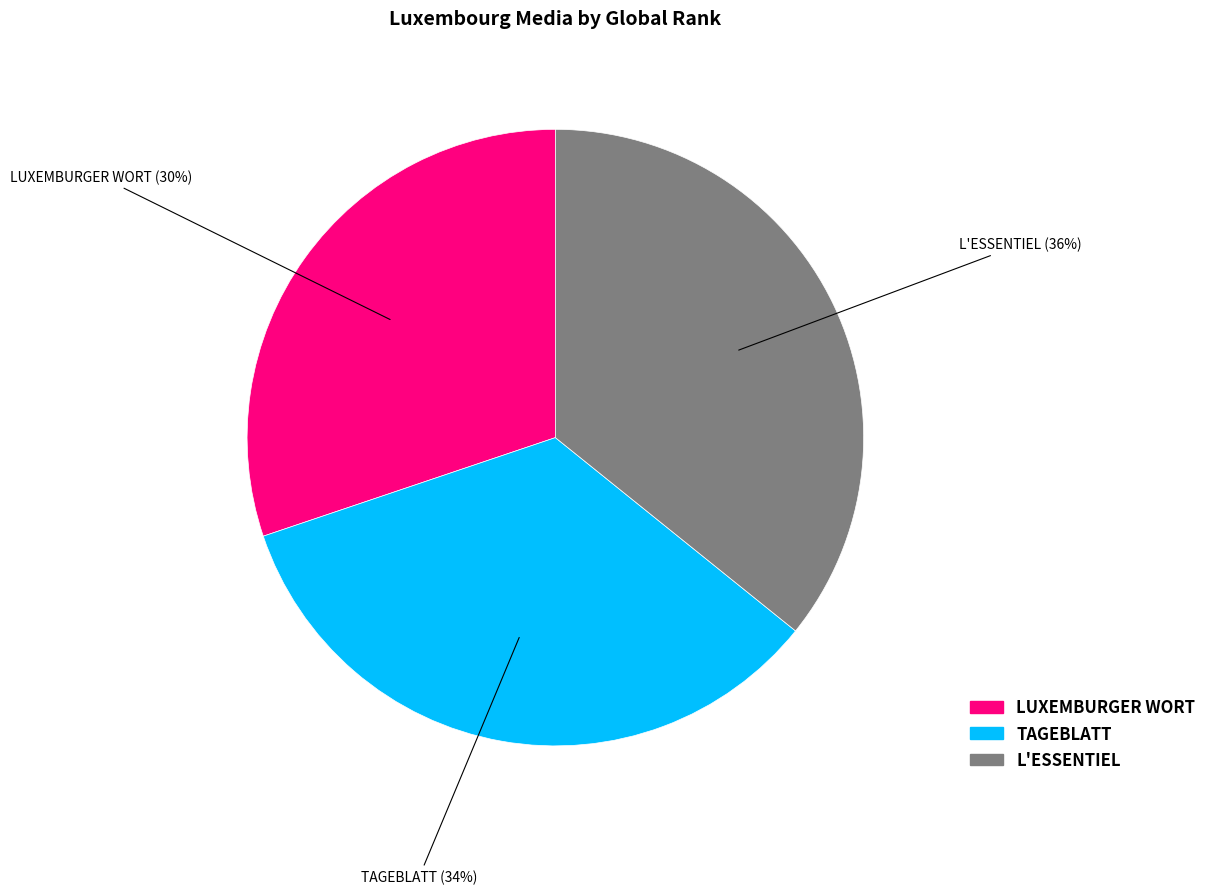

What percentage is the LUXEMBURGER WORT slice, to the nearest percent?

30%